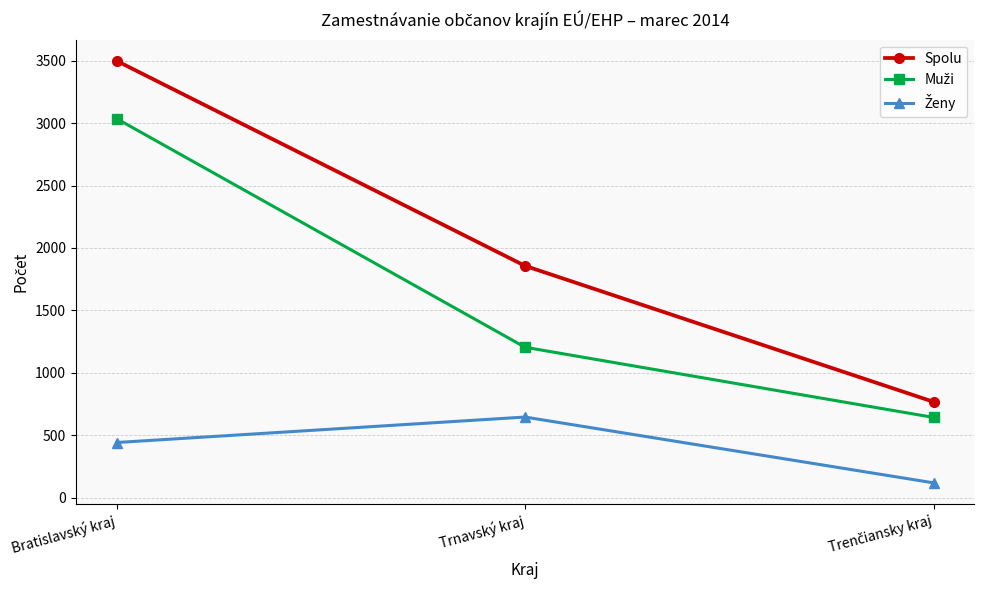

What is the value of the Spolu point at the 1st from the left?

3499